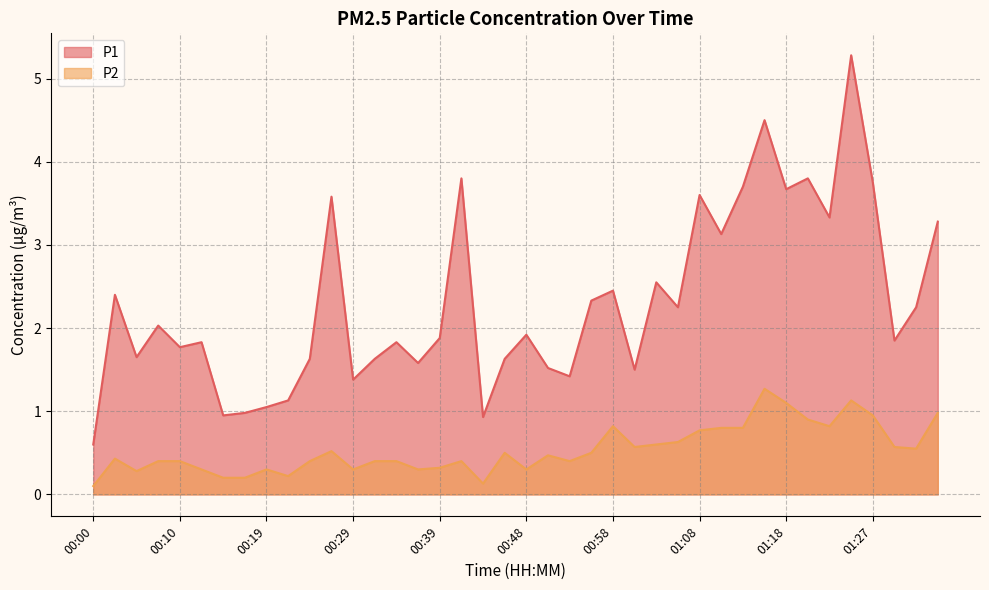

Which category has the lowest value across all series?

00:00